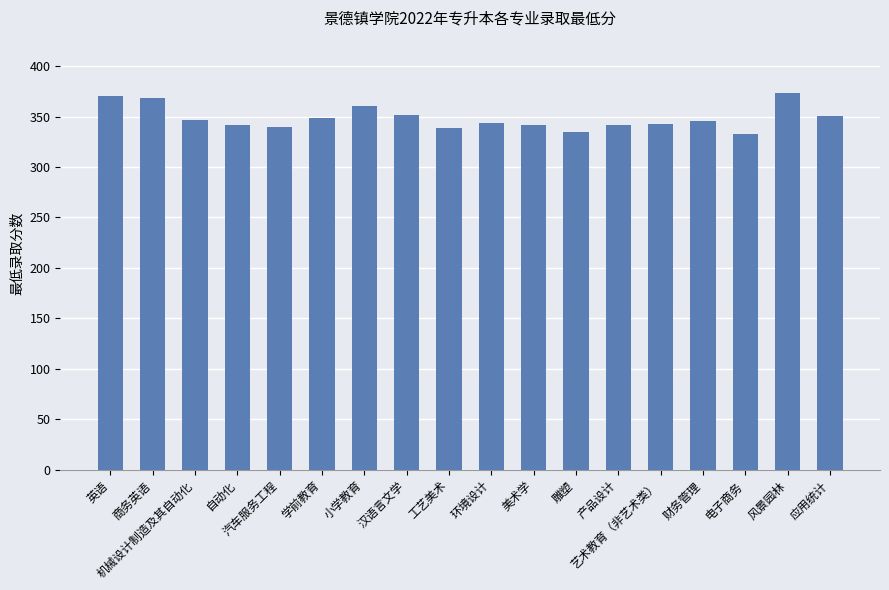

The value at 美术学 is 342. True or false?

True